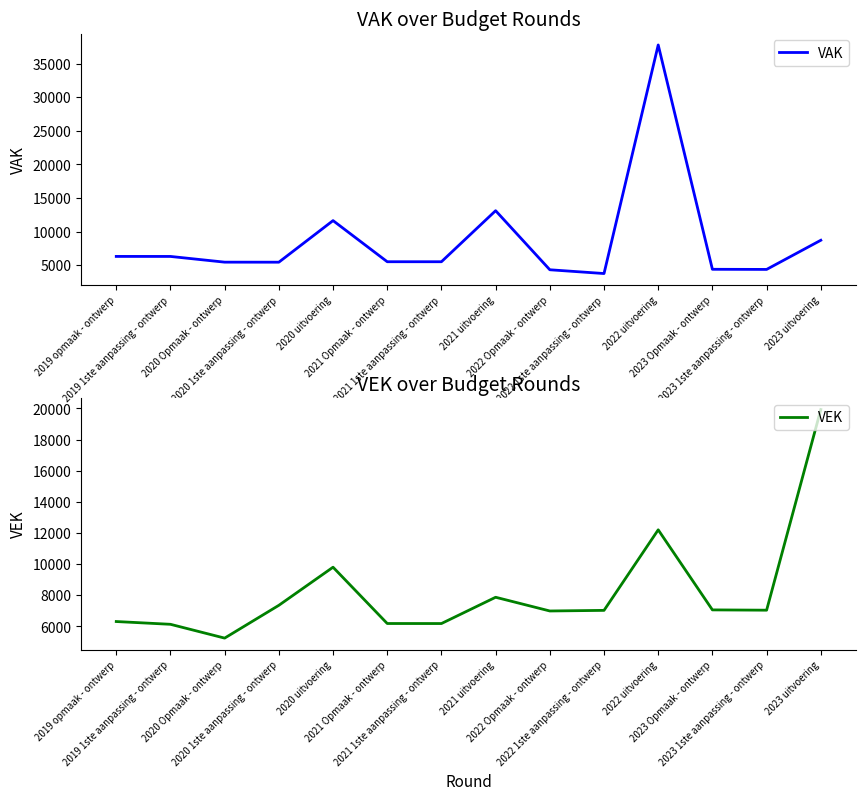

List the series in order of their overall mean, lowest first.

VEK, VAK